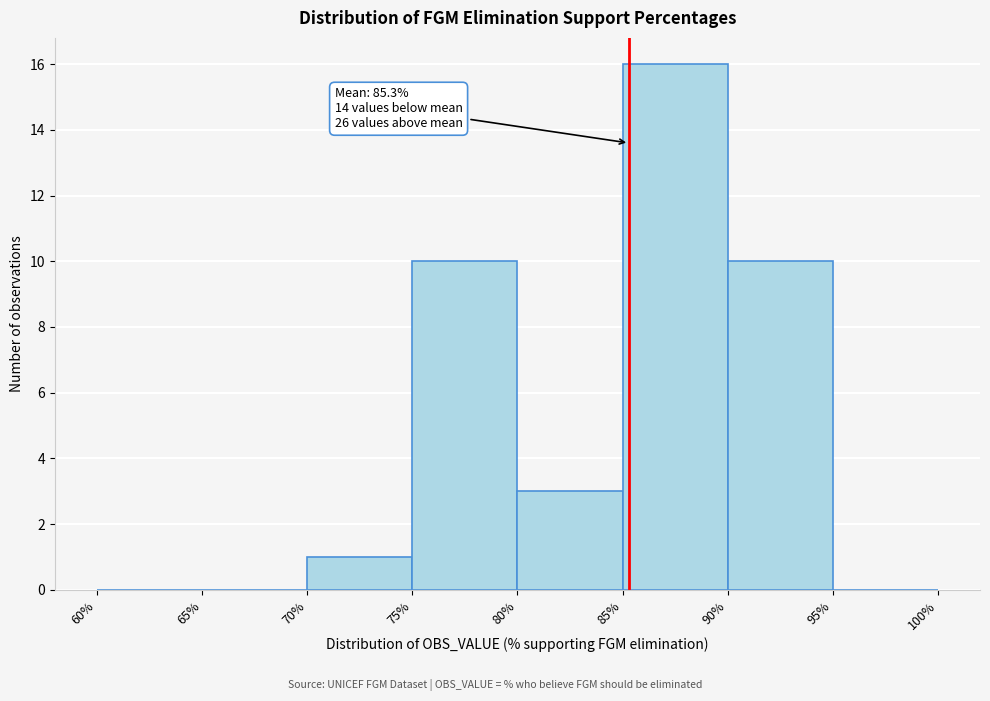

Over which range of the x-axis is the bar tallest?

85% to 90%